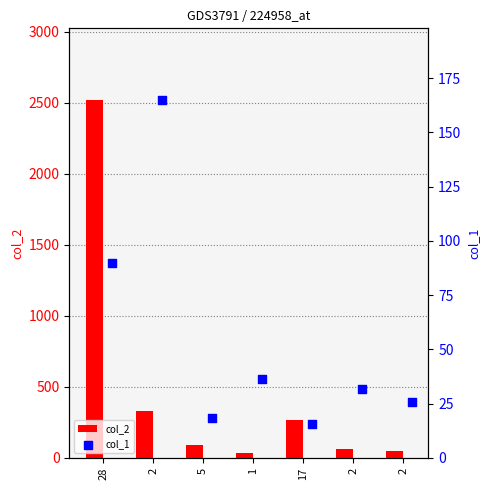

Which series reaches the maximum Y coordinate?

col_2